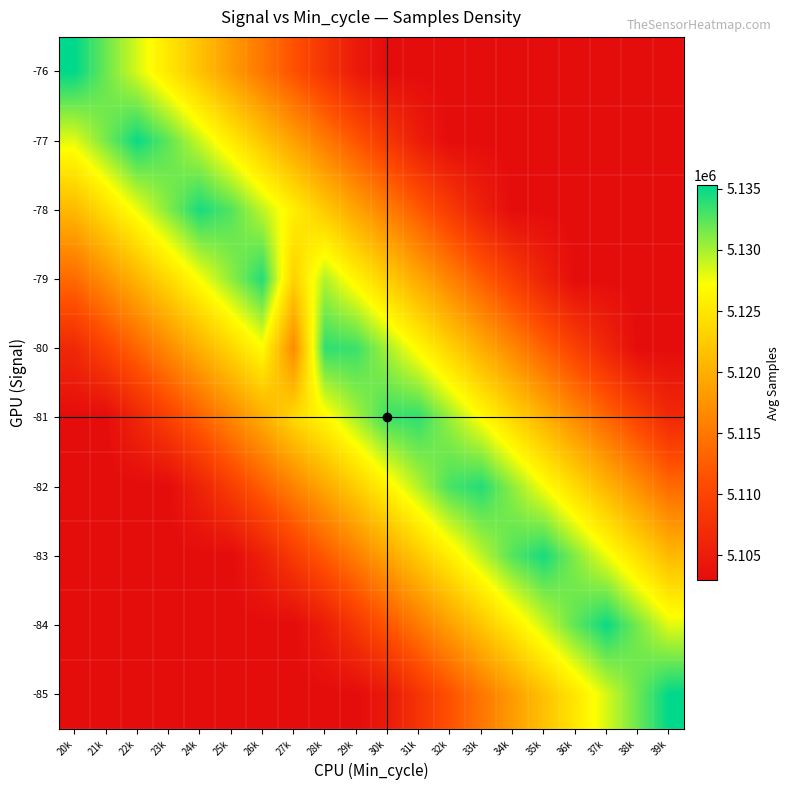

What is the total value across all series at 29k?

51174913.5